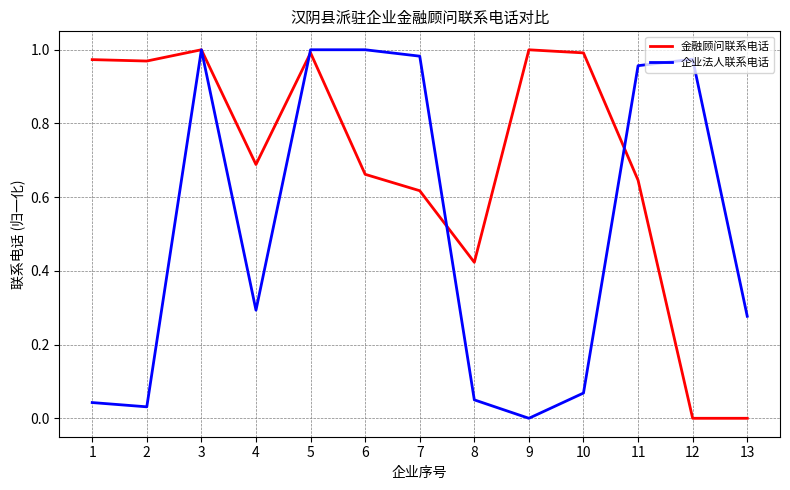

True or false: 企业法人联系电话 has more than 1 points higher than both neighbors.

True